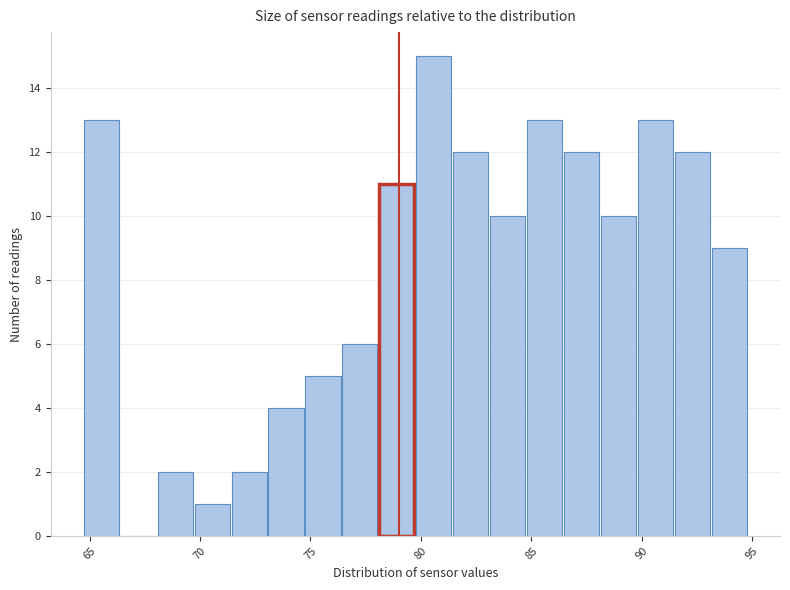

Around what value on the x-axis is the tallest bar? Give the approximate position of its centre, as read against the axis.

80.5